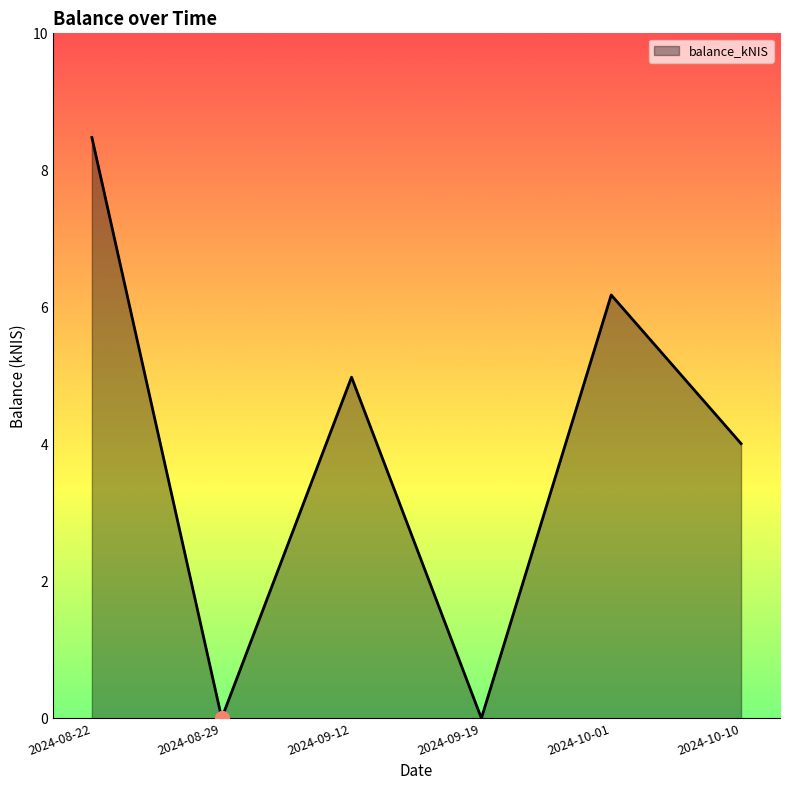

What is the greatest value displayed?

8.5